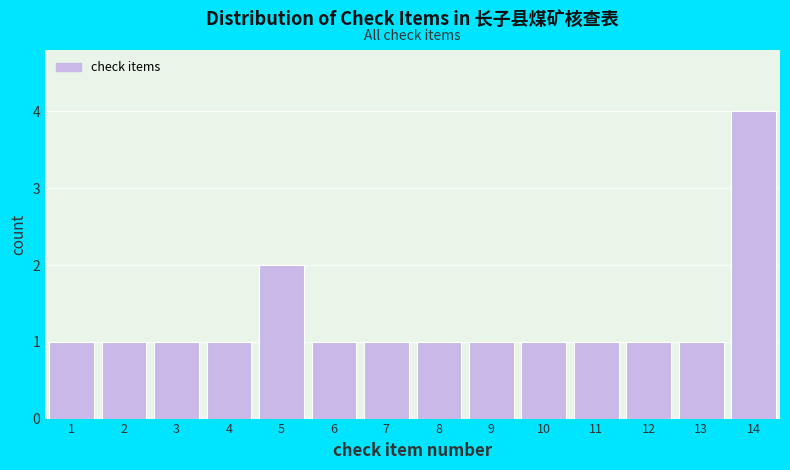

Reading left to right, extract all data points from this chart.

1	1	1	1	2	1	1	1	1	1	1	1	1	4